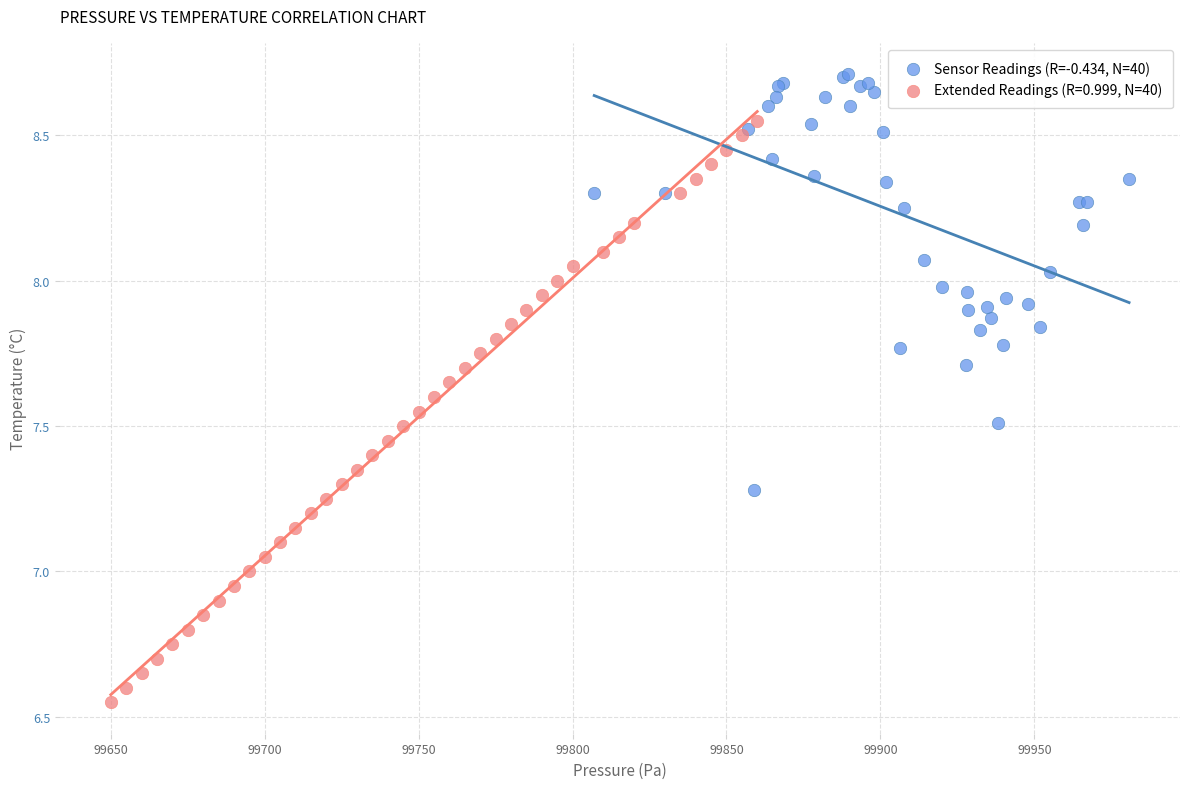

Which series contains the highest Y value?

Sensor Readings (R=-0.434, N=40)